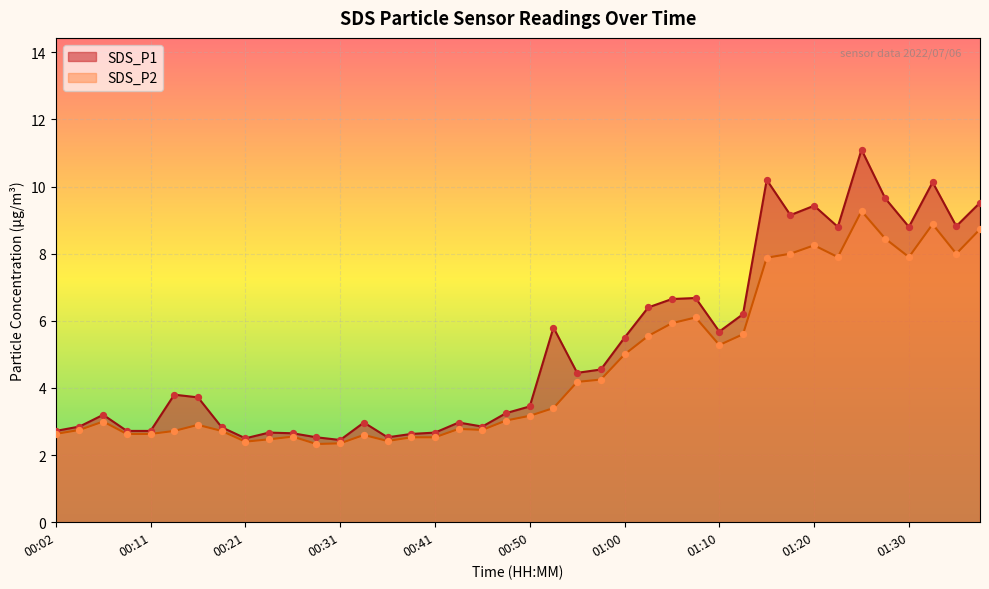

At which category is the sum across all series the highest?

01:25